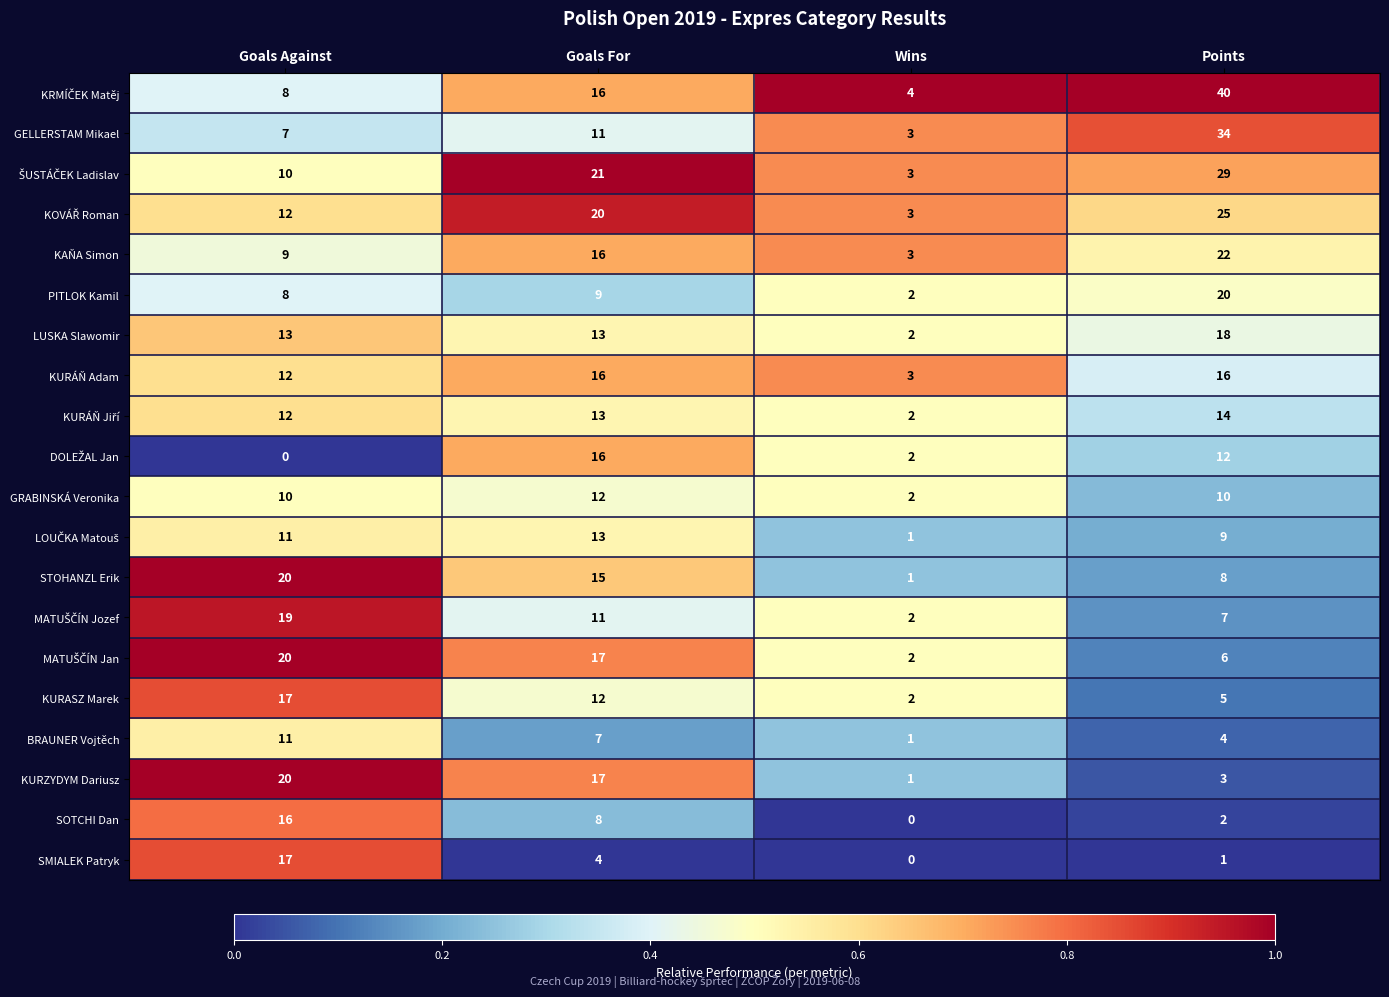

What is the difference between the highest and lowest values at Goals For?

17